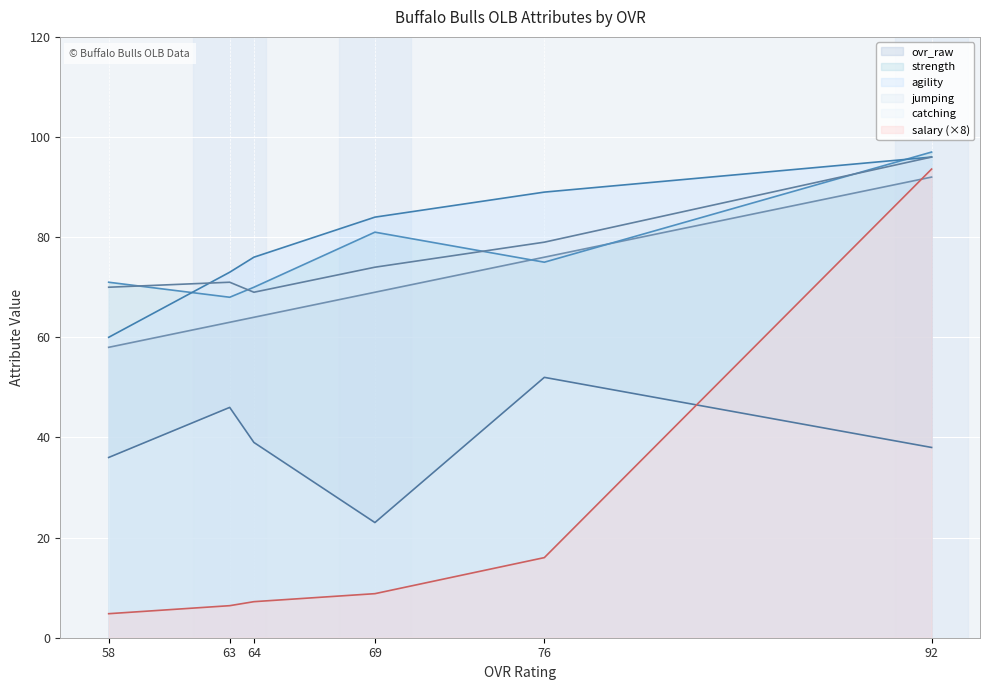

What is the lowest value of the jumping series?

69.0